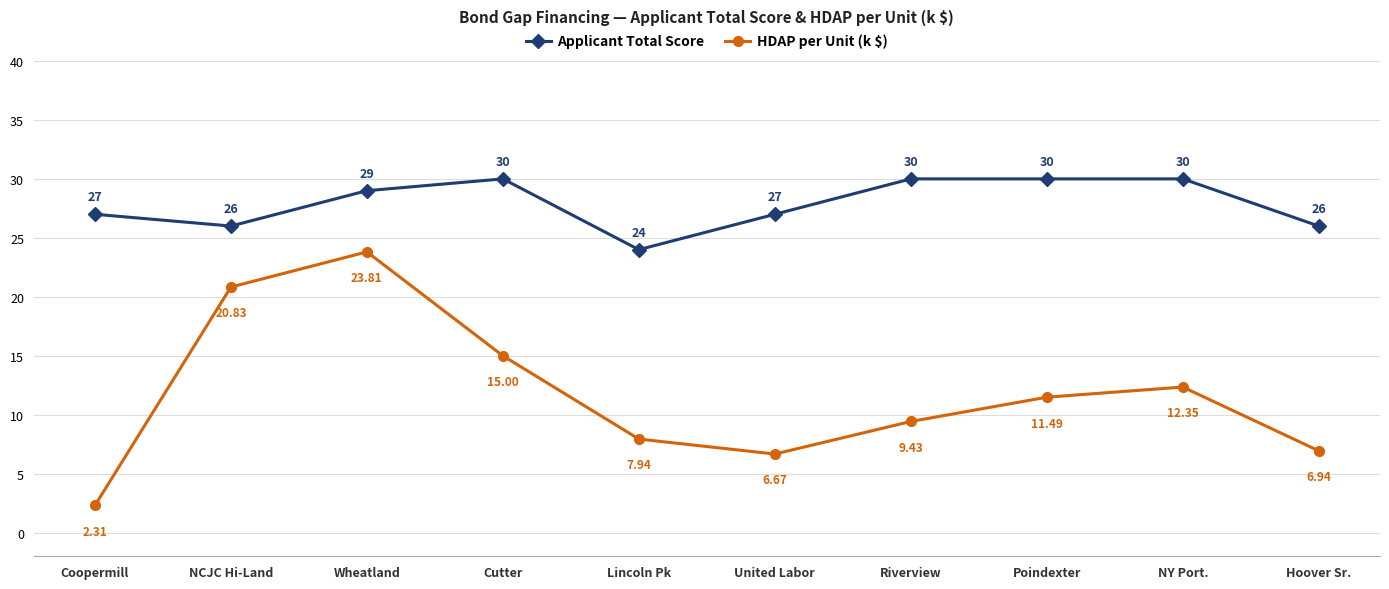

What is the difference between the maximum and minimum values in the Applicant Total Score series?

6.0